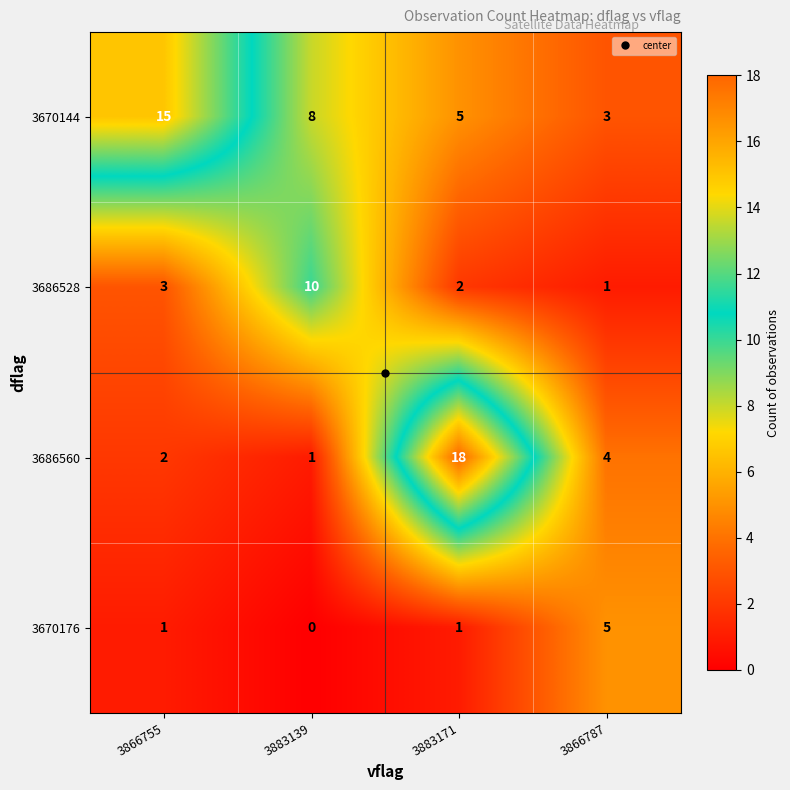

Where is 3670144 nearest to the value 9?

3883139